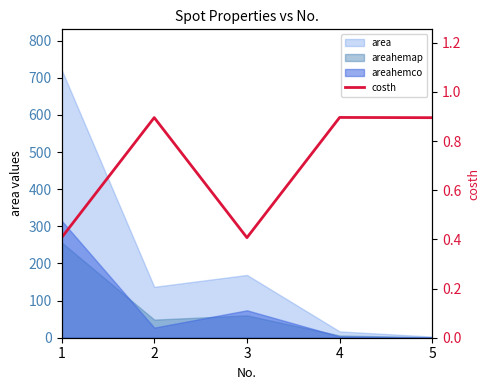

Reading left to right, list all the values displayed in this chart.

1=0.4	2=0.9	3=0.4	4=0.9	5=0.9